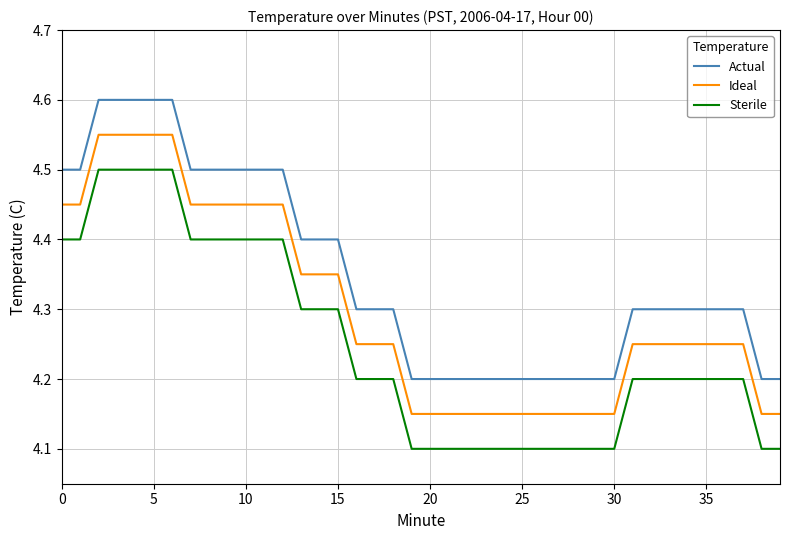

What is the difference between the maximum and minimum values in the Actual series?

0.4